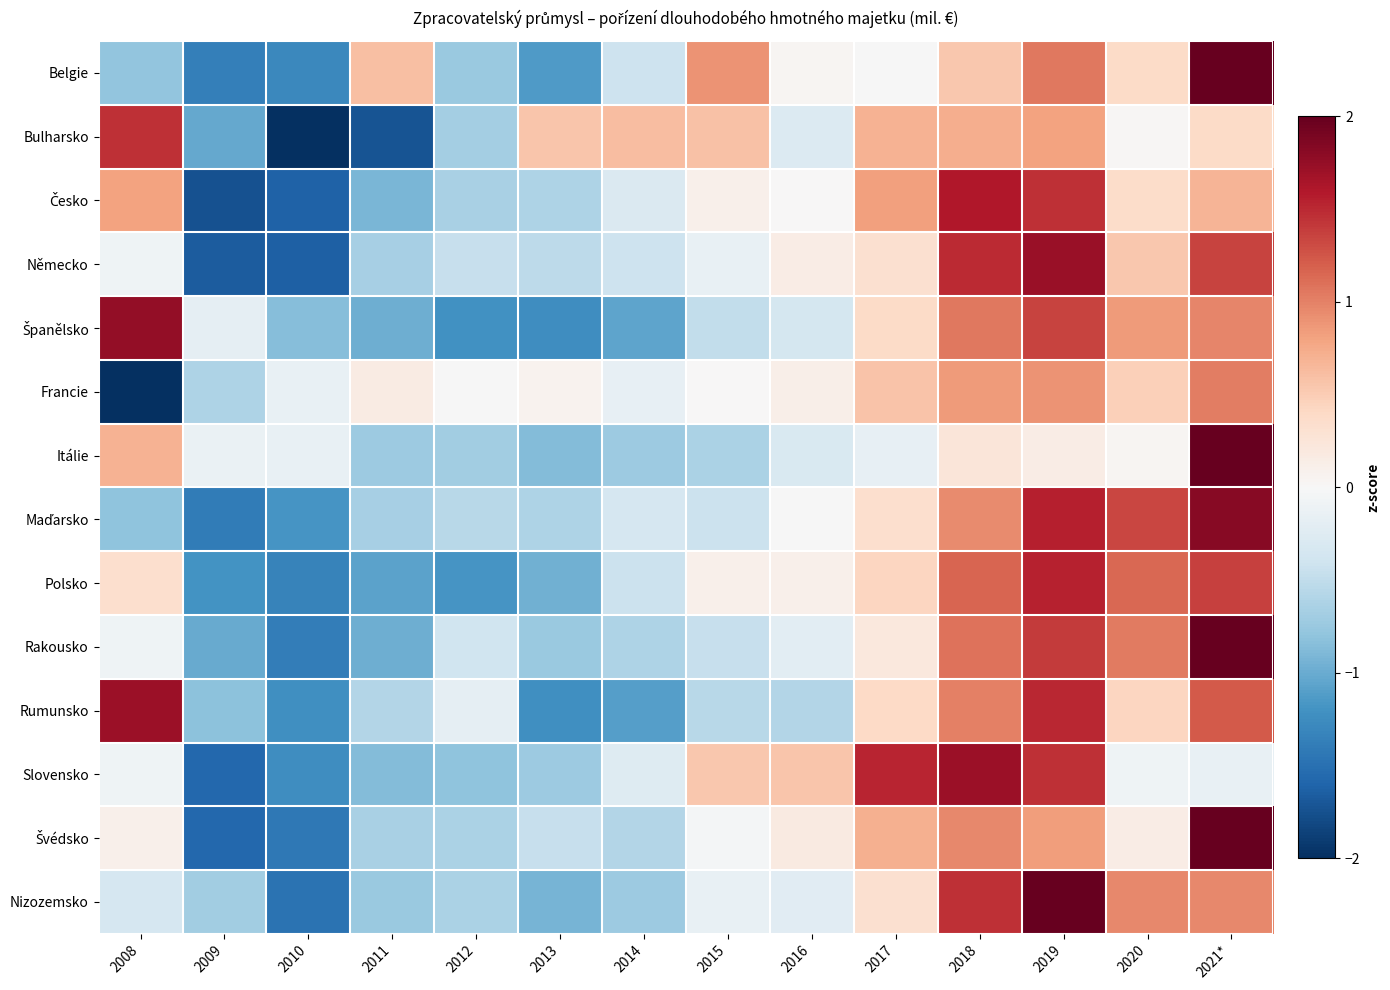

Count the number of categories in the chart.

14